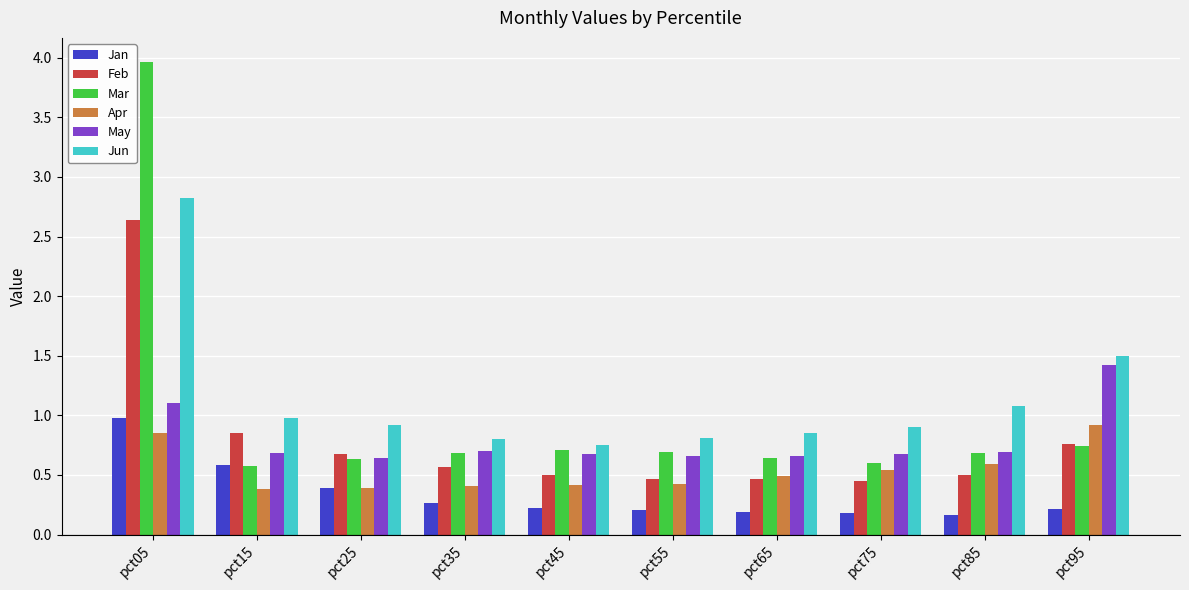

What is the difference between the highest and lowest values at pct95?

1.3